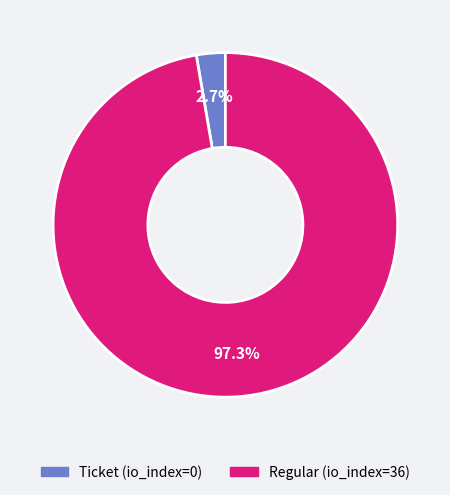

What is the largest slice in the pie chart?

Regular (io_index=36)